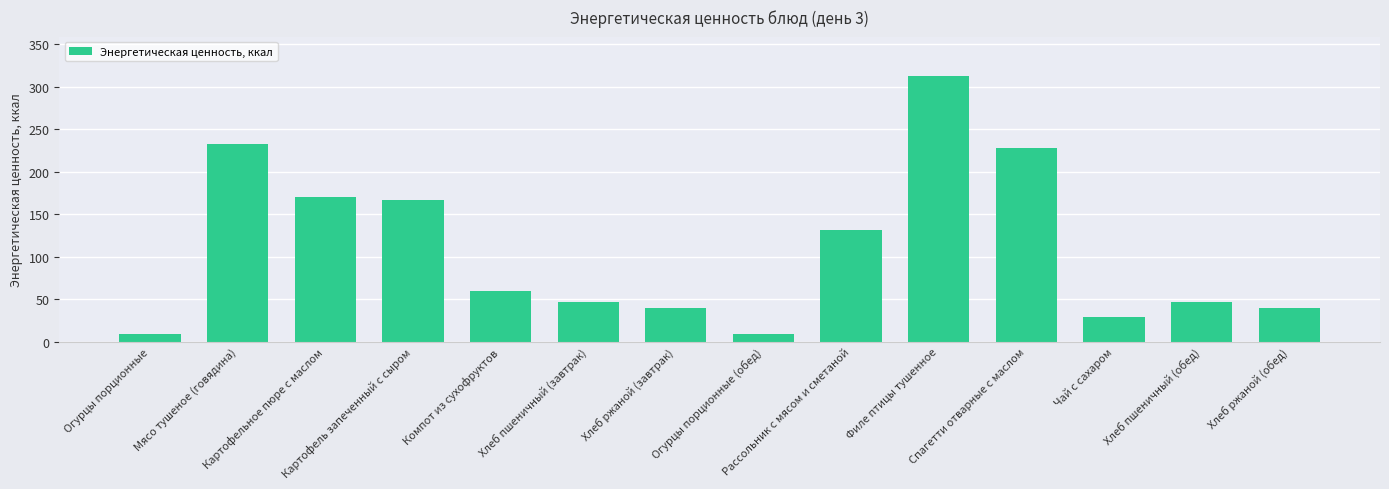

What is the maximum value shown in the chart?

312.3